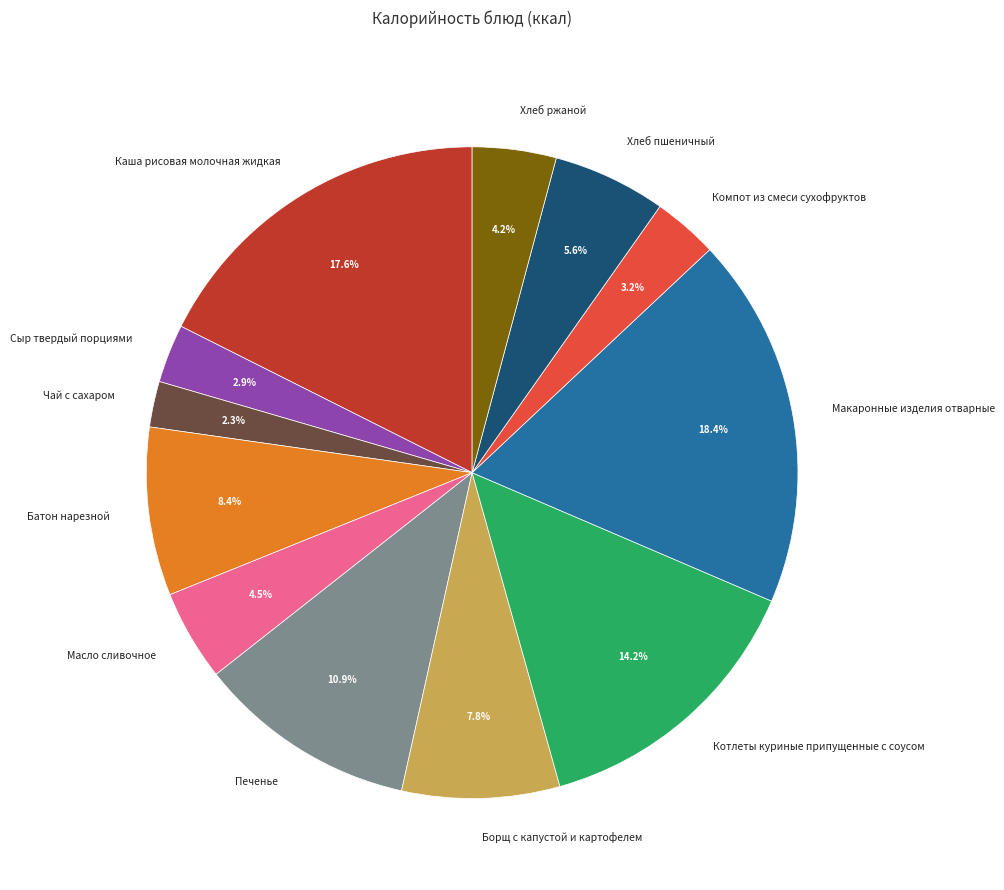

Do Компот из смеси сухофруктов and Каша рисовая молочная жидкая together represent more than half of the pie?

No